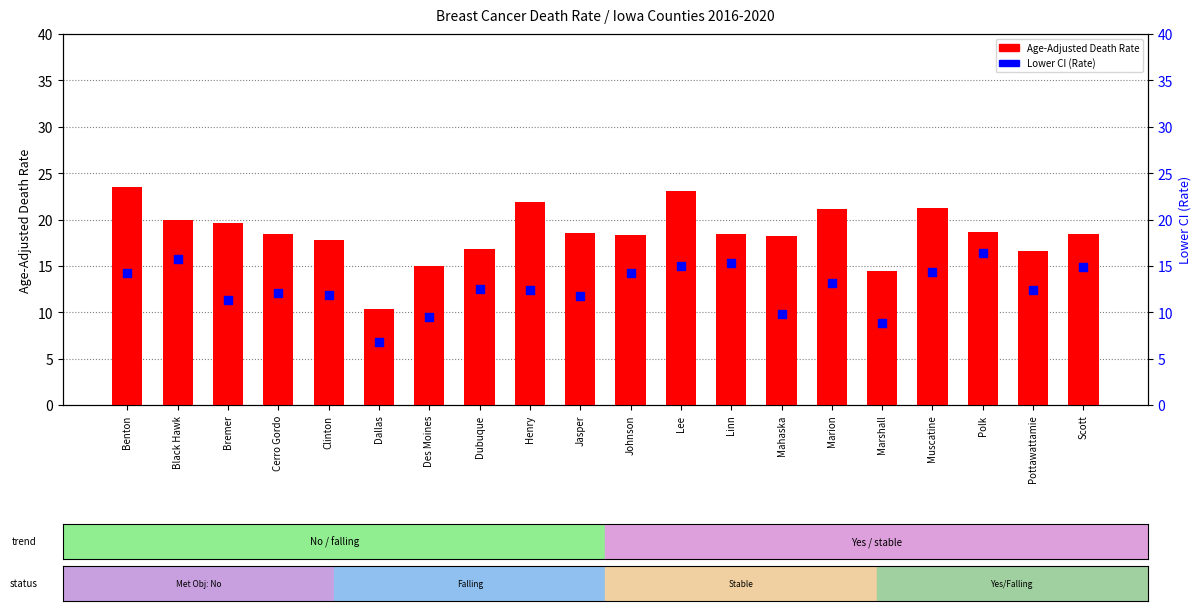

What are all the series names shown in the legend?

Age-Adjusted Death Rate, Lower CI (Rate)